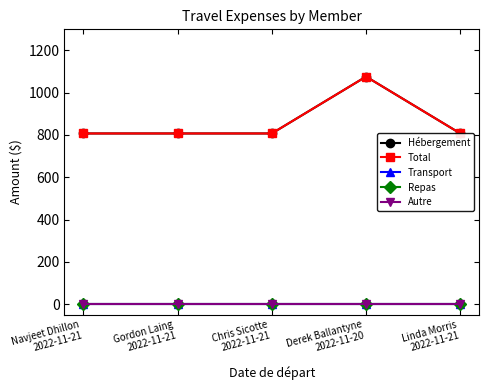

What position from the right is Derek Ballantyne
2022-11-20?

2